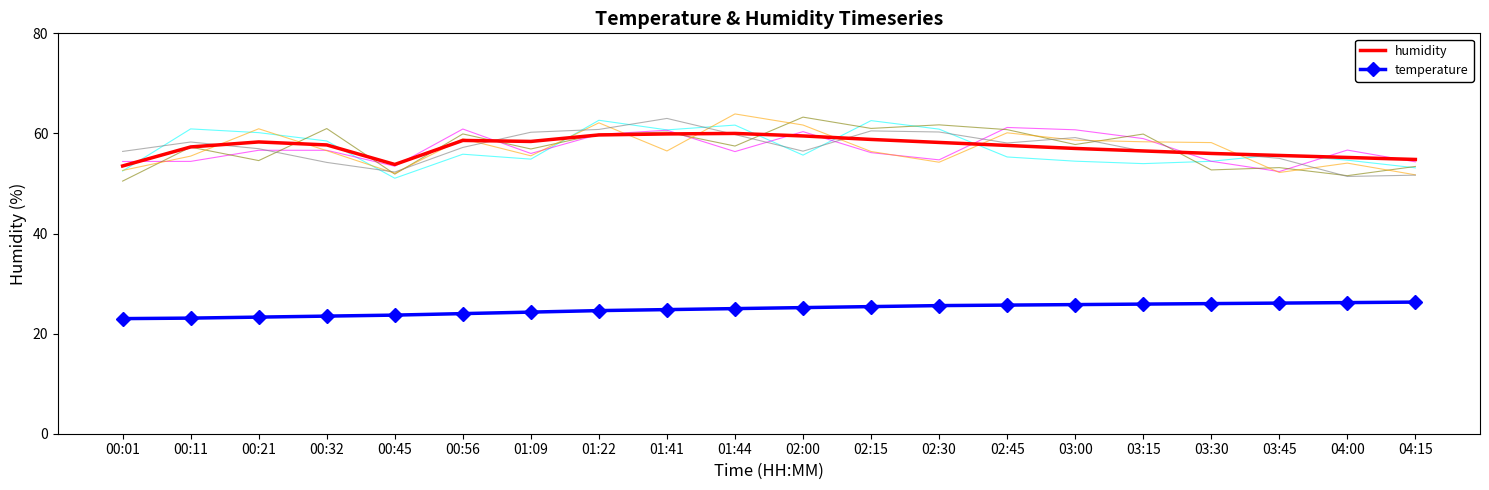

Where is temperature nearest to the value 24?

00:56